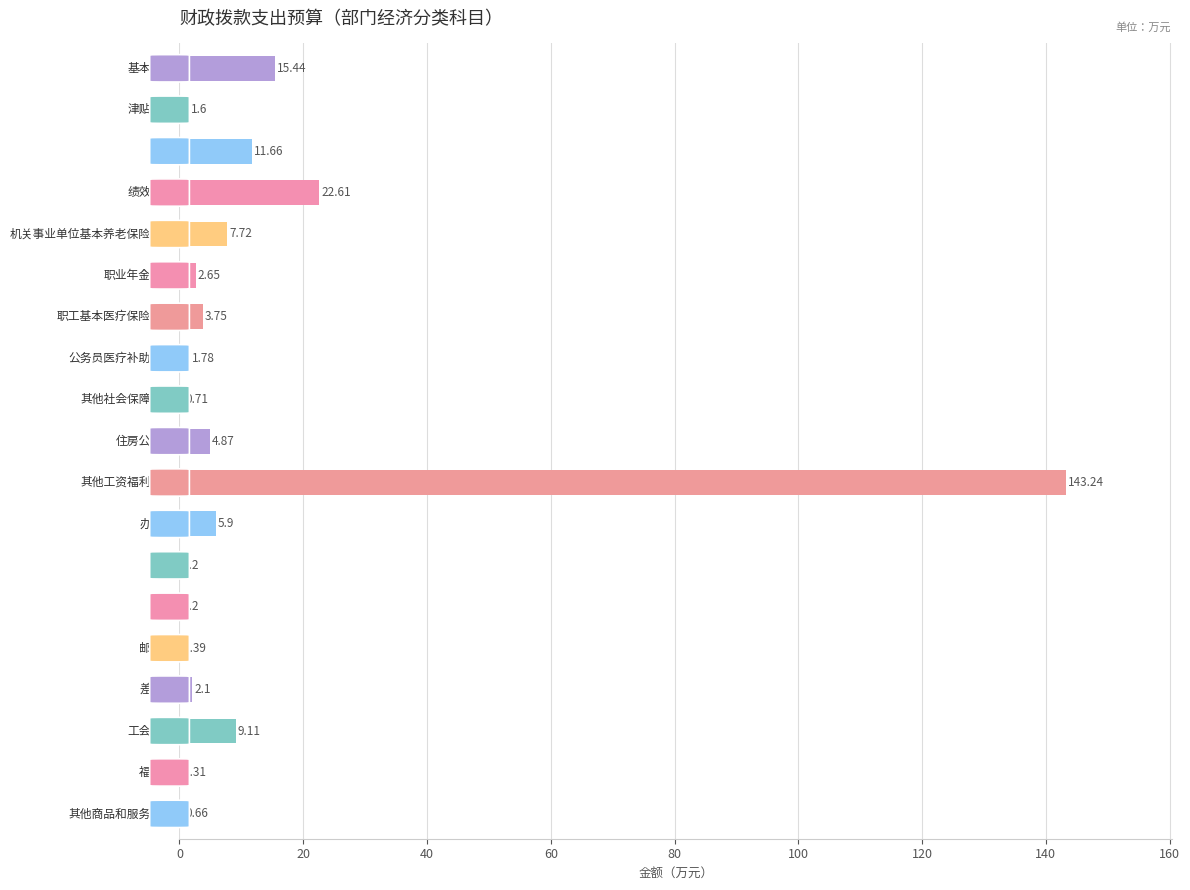

What is the sum of all values?

234.9